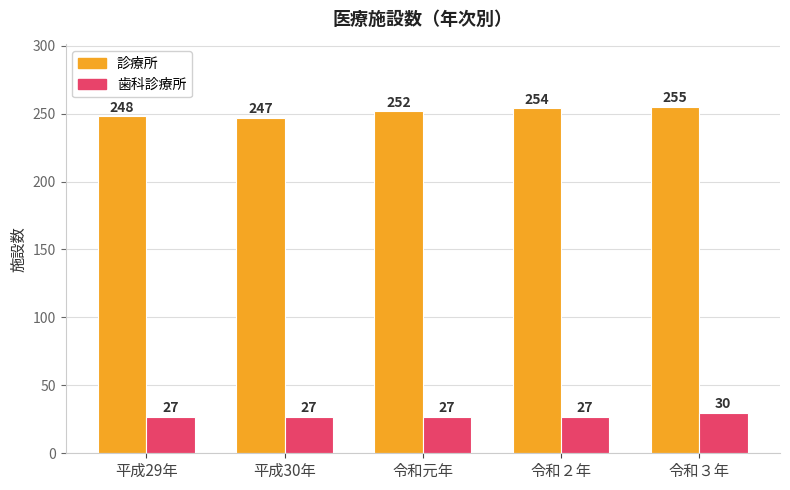

What is the difference between the highest and lowest values at 令和３年?

225